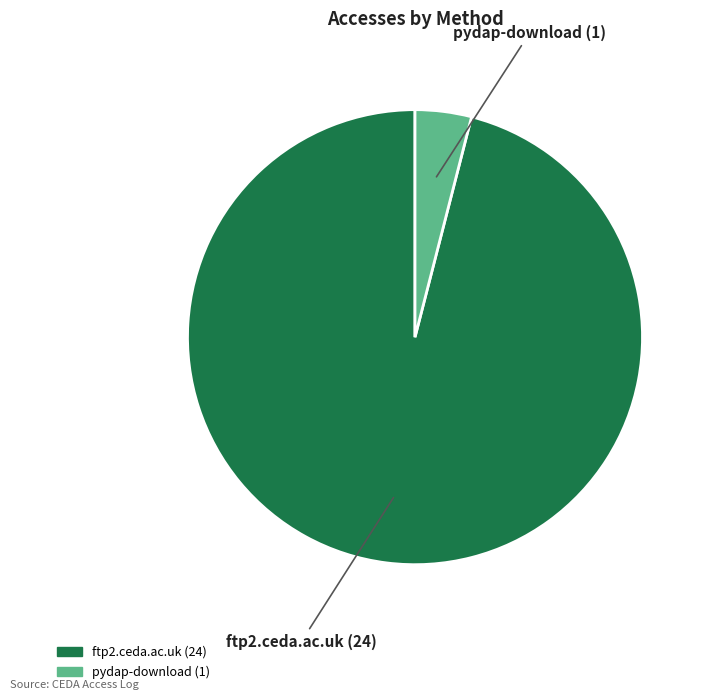

To the nearest percent, what is the combined percentage of pydap-download and ftp2.ceda.ac.uk?

100%